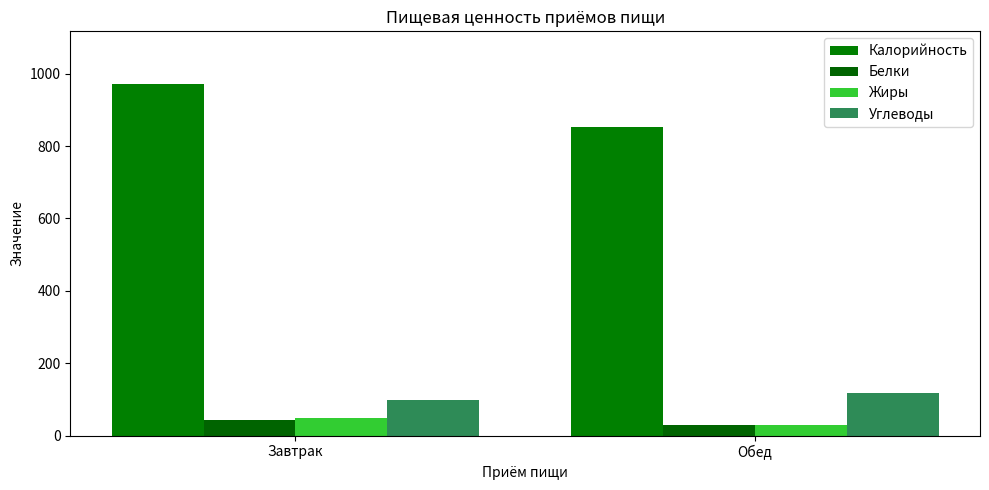

List the series in order of their peak value, lowest first.

Белки, Жиры, Углеводы, Калорийность